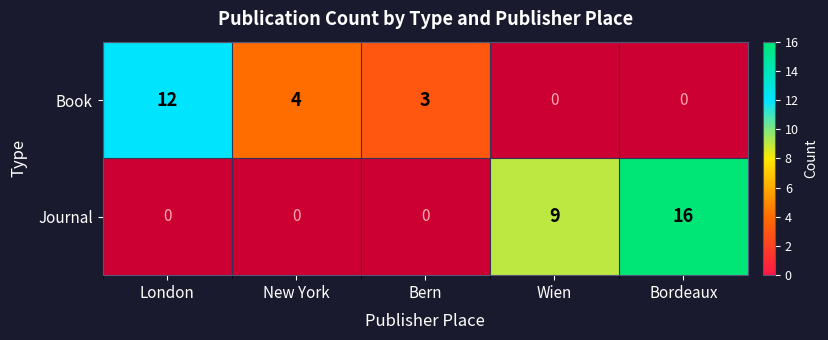

The value of Book at London is 12. True or false?

True